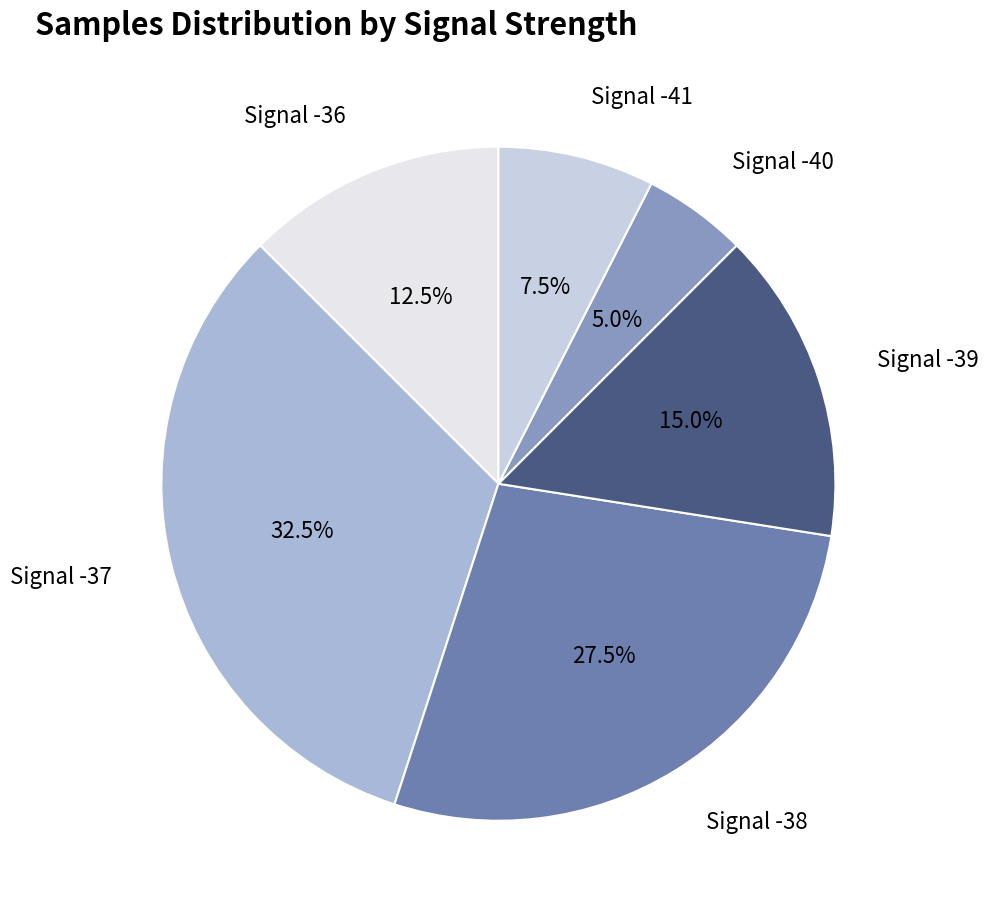

How many segments does this pie chart have?

6